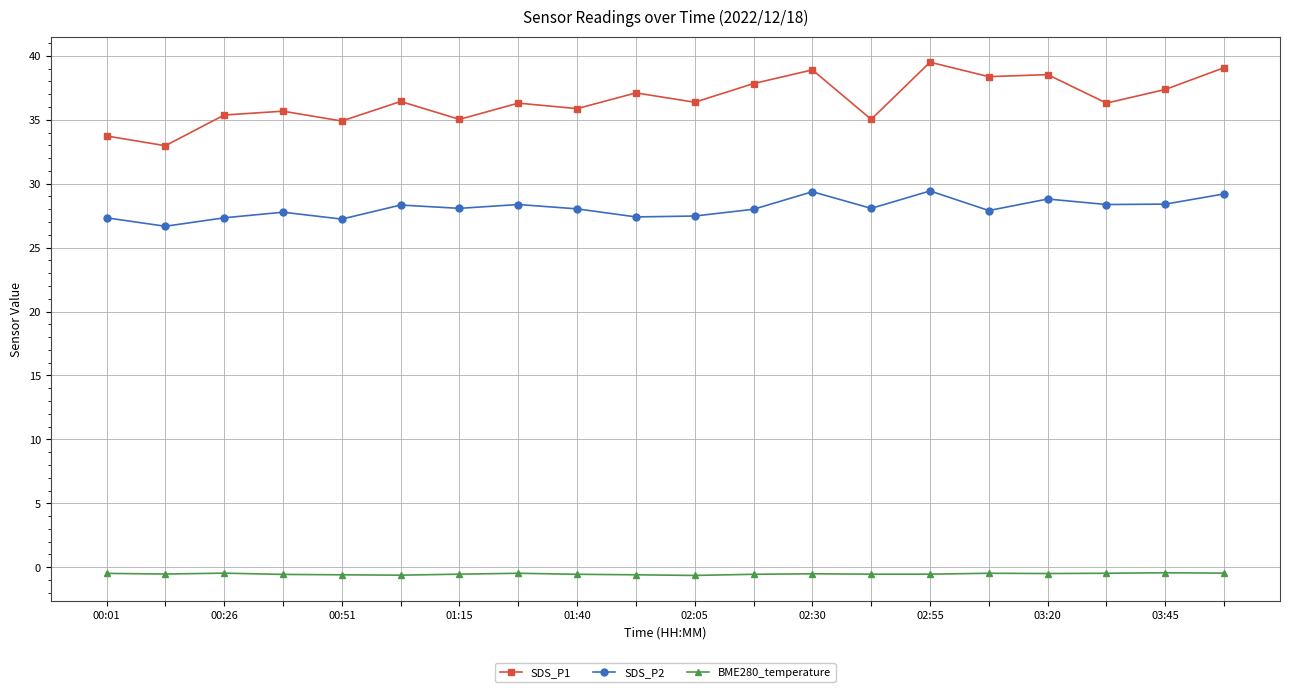

Which series has the largest total across all categories?

SDS_P1